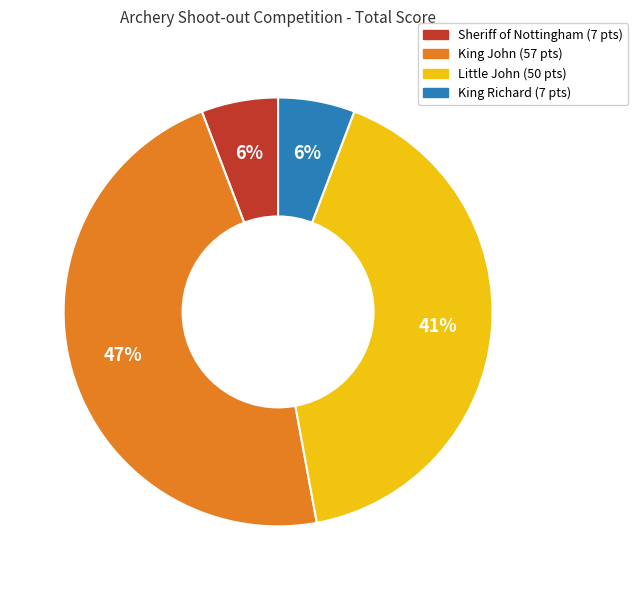

Does any single category account for the majority?

No